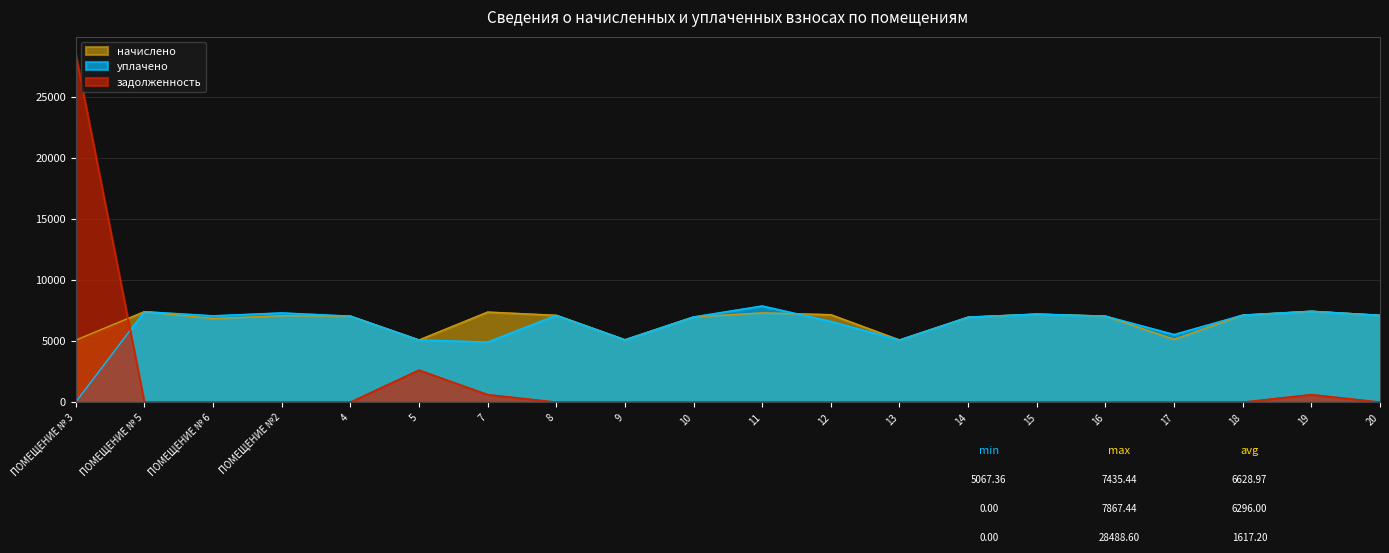

What is the total value across all series at 9?

10201.0